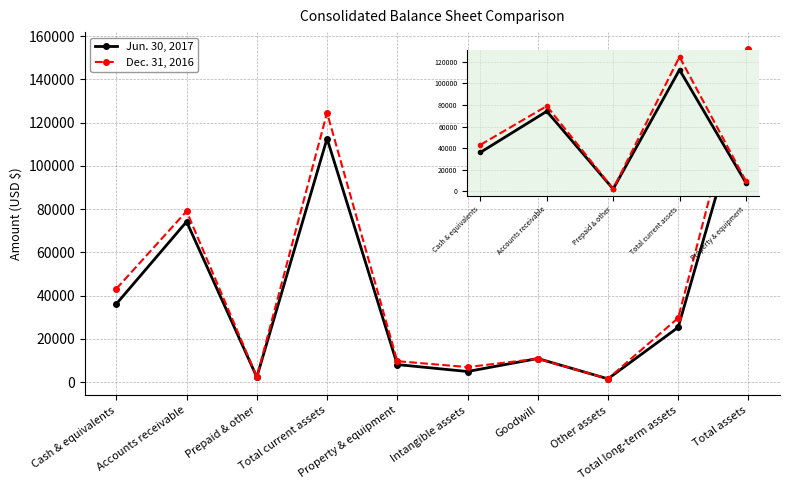

List the series in order of their peak value, highest first.

Dec. 31, 2016, Jun. 30, 2017